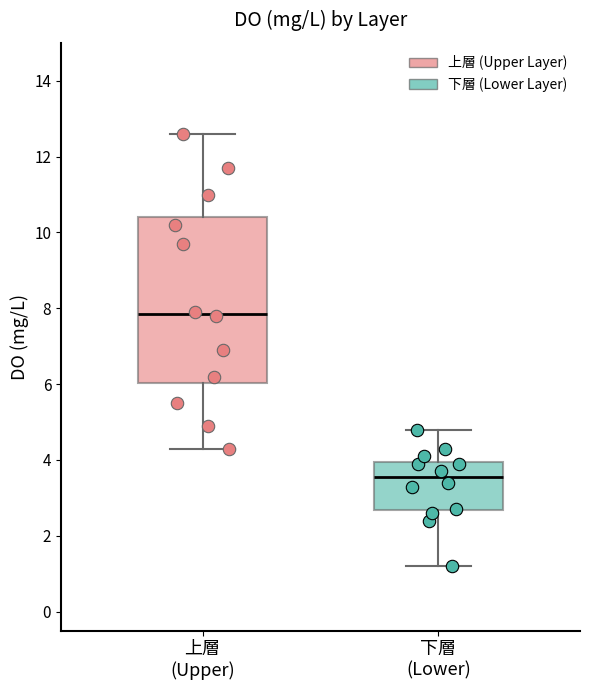

Reading left to right, read every box against the y-axis: the position of its median line, the range the box covers, and the ends of its whiskers. The values are not printed on the chart, so give them approximately, as read against the axis.

上層 (Upper): median 7.8, box 6.0 to 10.4, whiskers 4.4 to 12.6
下層 (Lower): median 3.6, box 2.6 to 4.0, whiskers 1.2 to 4.8